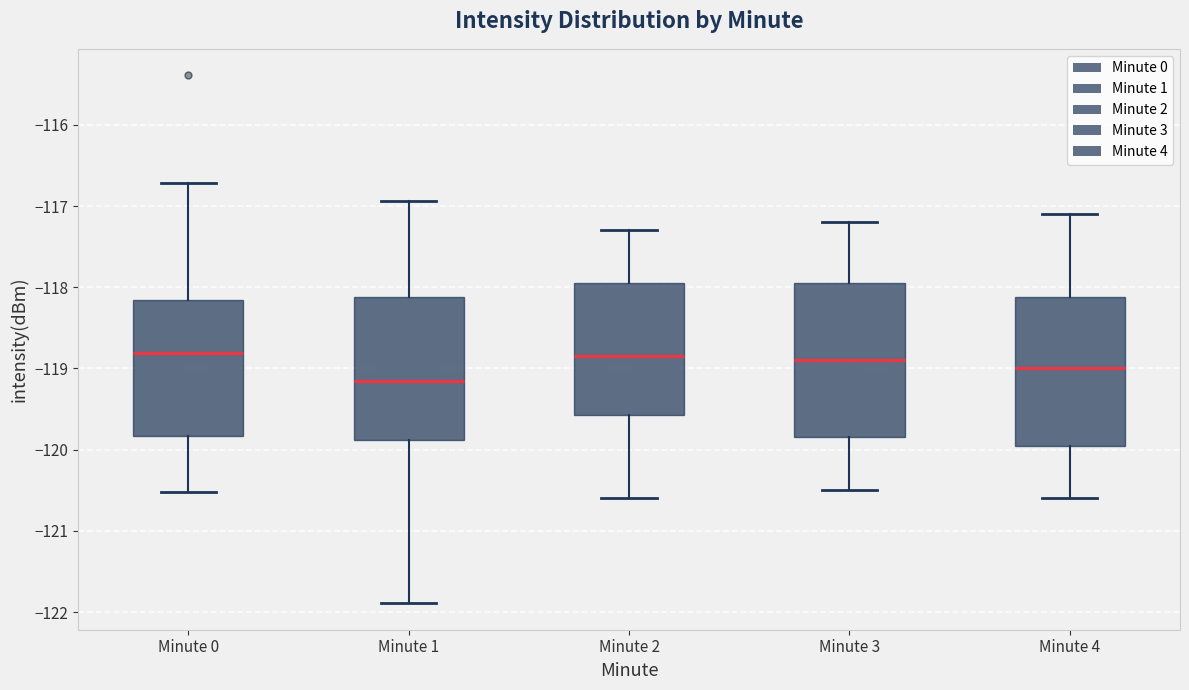

Where is the lower edge of the box for Minute 0 on the y-axis? The values are not printed on the chart, so give them approximately, as read against the axis.

-119.8